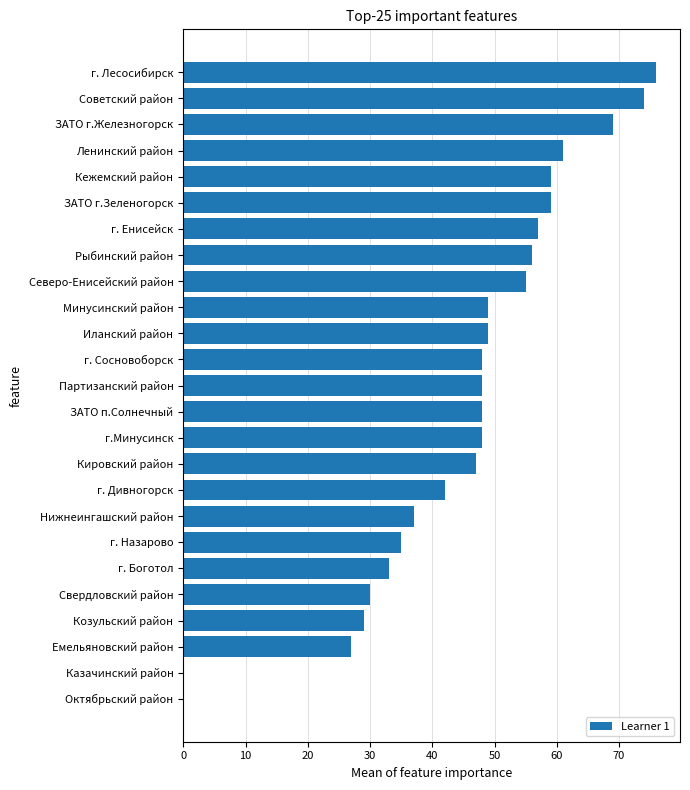

At which category does the chart reach its peak across all series?

г. Лесосибирск